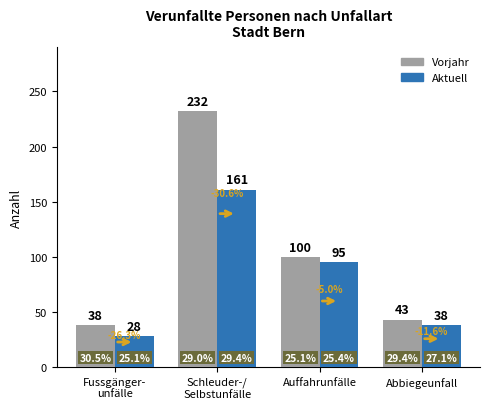

What are all the series names shown in the legend?

Vorjahr, Aktuell